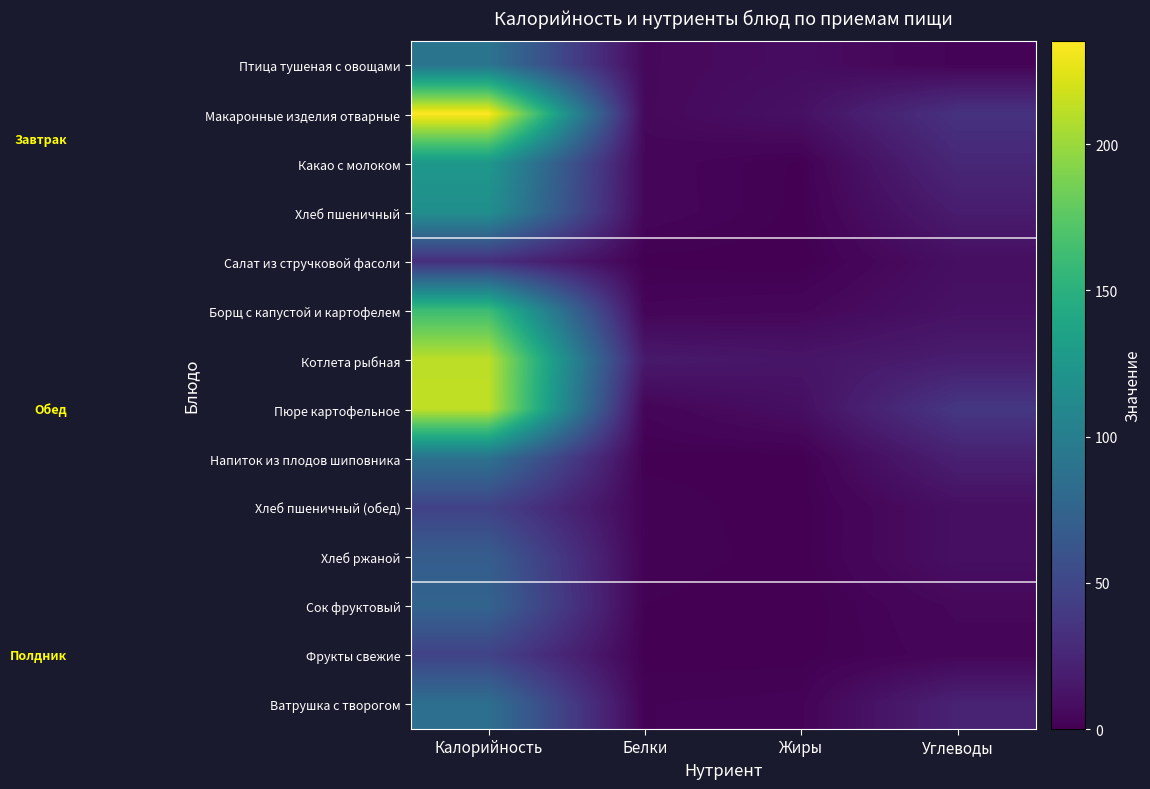

List the series in order of their peak value, lowest first.

Салат из стручковой фасоли, Хлеб пшеничный (обед), Фрукты свежие, Хлеб ржаной, Сок фруктовый, Ватрушка с творогом, Напиток из плодов шиповника, Птица тушеная с овощами, Хлеб пшеничный, Какао с молоком, Борщ с капустой и картофелем, Котлета рыбная, Пюре картофельное, Макаронные изделия отварные